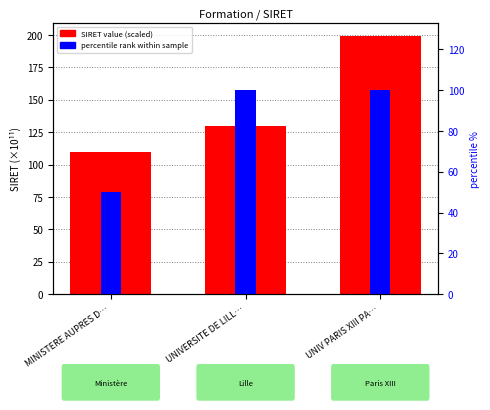

What is the greatest value displayed?

199.3